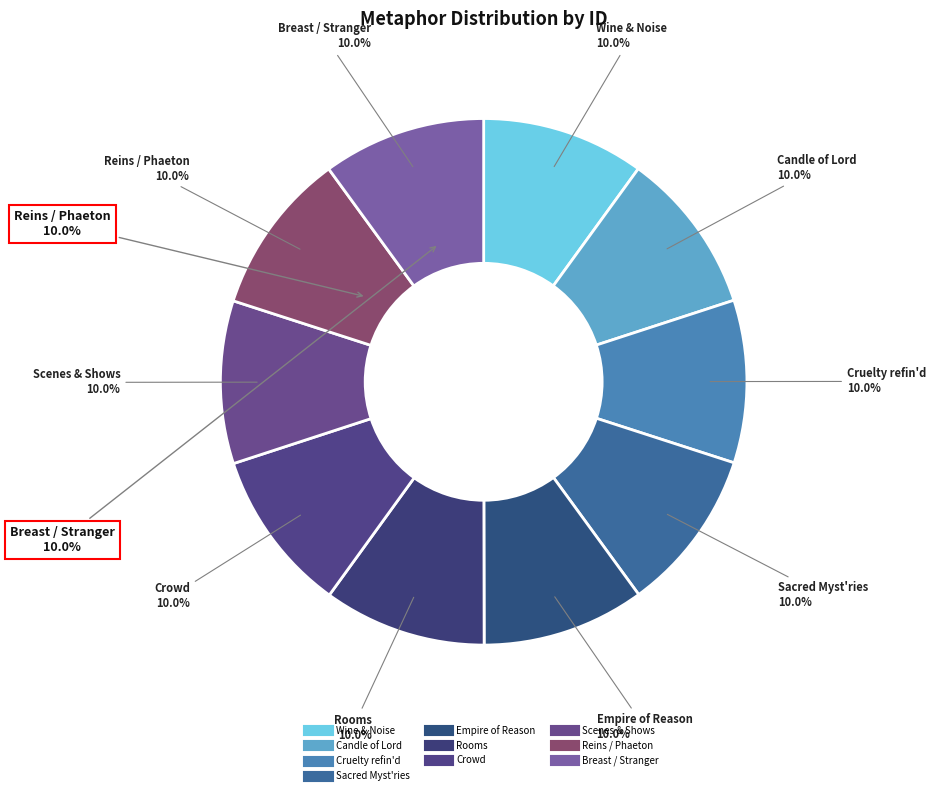

To the nearest percent, what is the combined percentage of Reins / Phaeton and Scenes and Shows?

20%